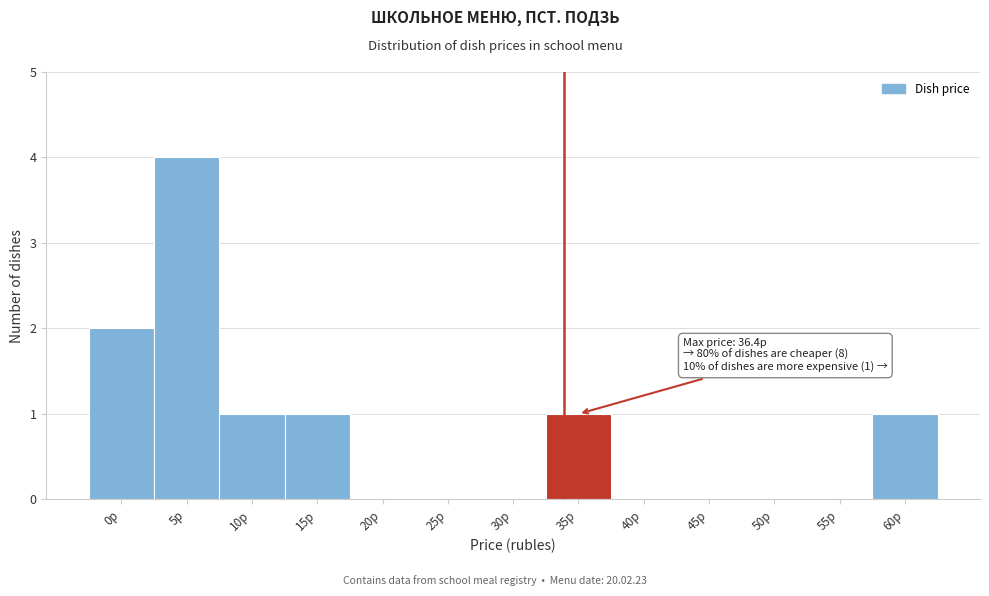

Reading left to right, what are all the values shown in this chart?

0р=2	5р=4	10р=1	15р=1	20р=0	25р=0	30р=0	35р=1	40р=0	45р=0	50р=0	55р=0	60р=1